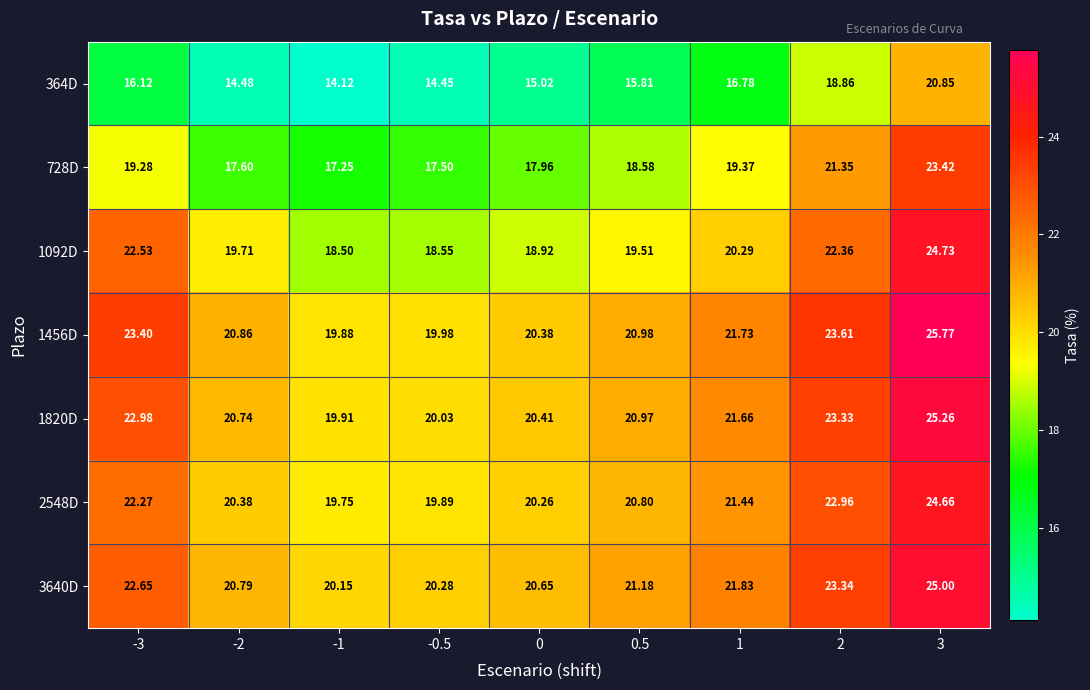

How many series are shown in this chart?

7